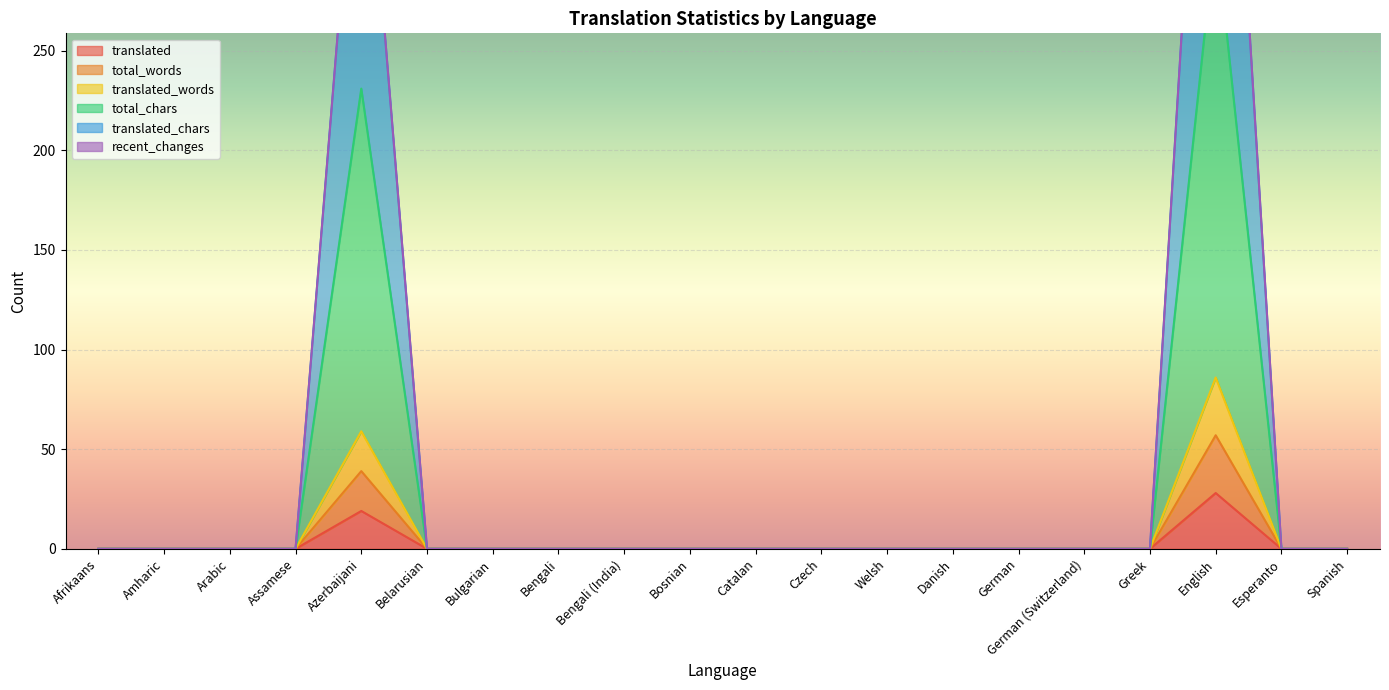

What is the highest value of the translated_chars series?

536